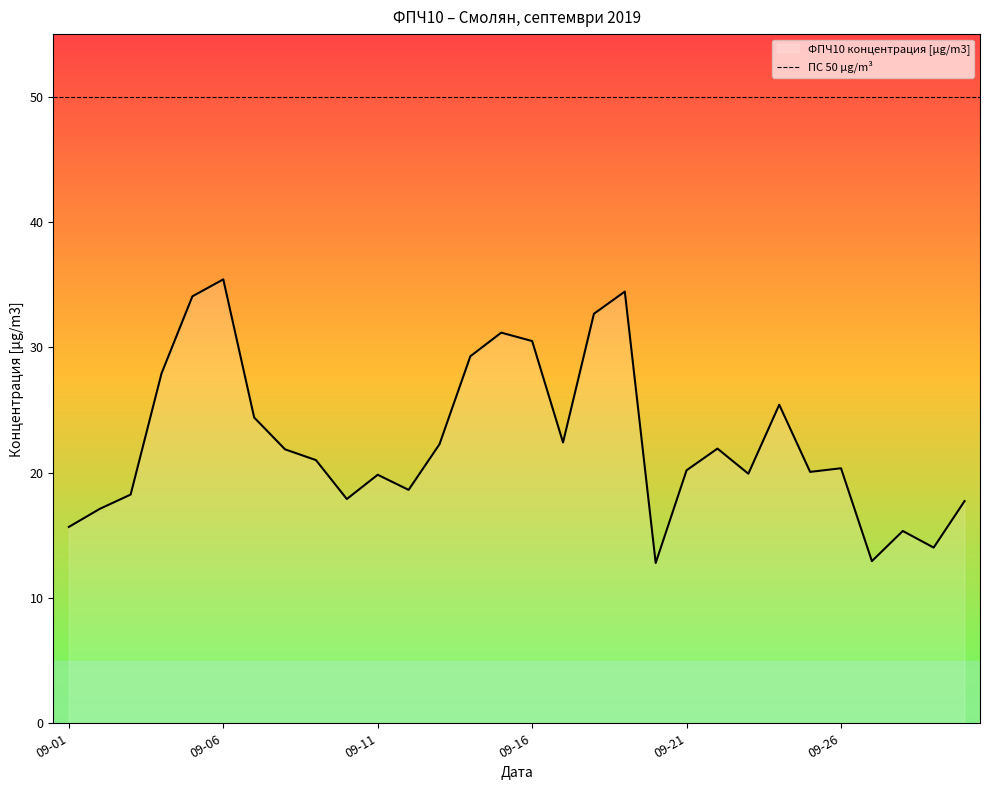

What is the highest value of the ФПЧ10 концентрация [µg/m3] series?

35.4